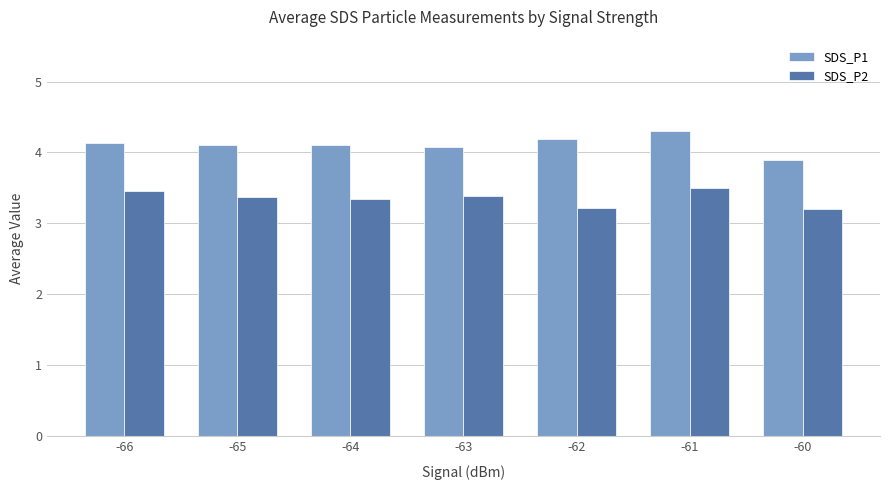

The value of SDS_P2 at -60 is 3.2. True or false?

True